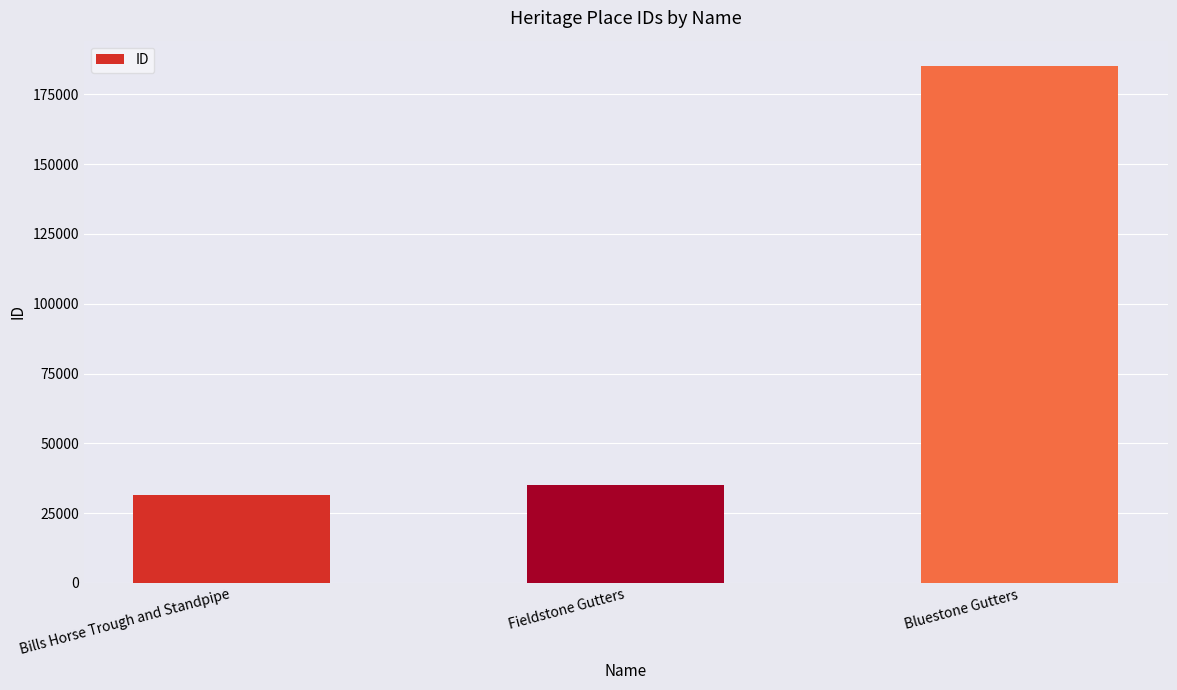

What is the smallest value displayed?

31658